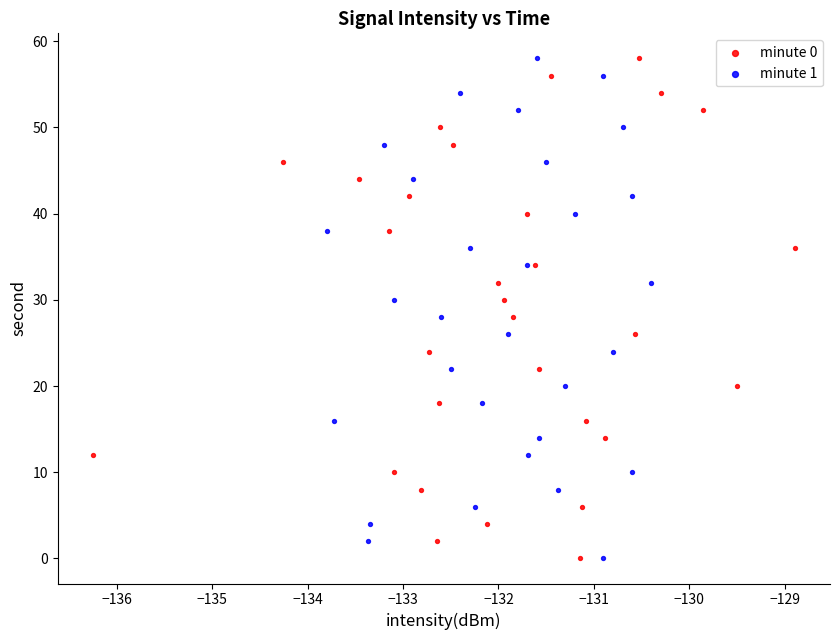

What are all the series names shown in the legend?

minute 0, minute 1